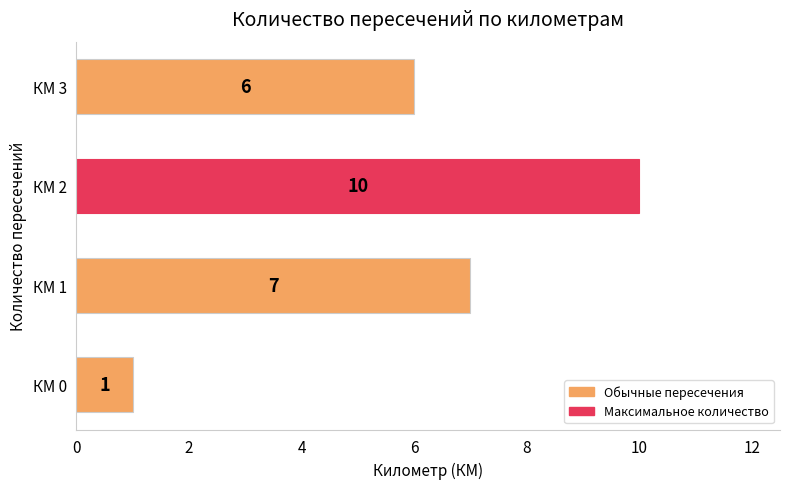

What is the difference between the second highest and minimum values?

6